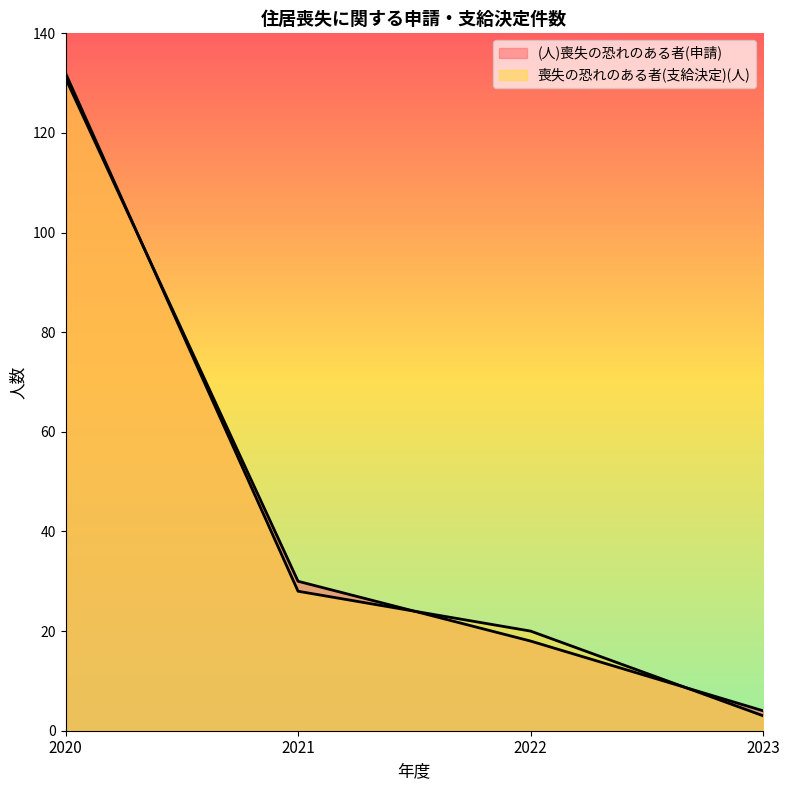

At which label does (人)喪失の恐れのある者(申請) first exceed 30?

2020